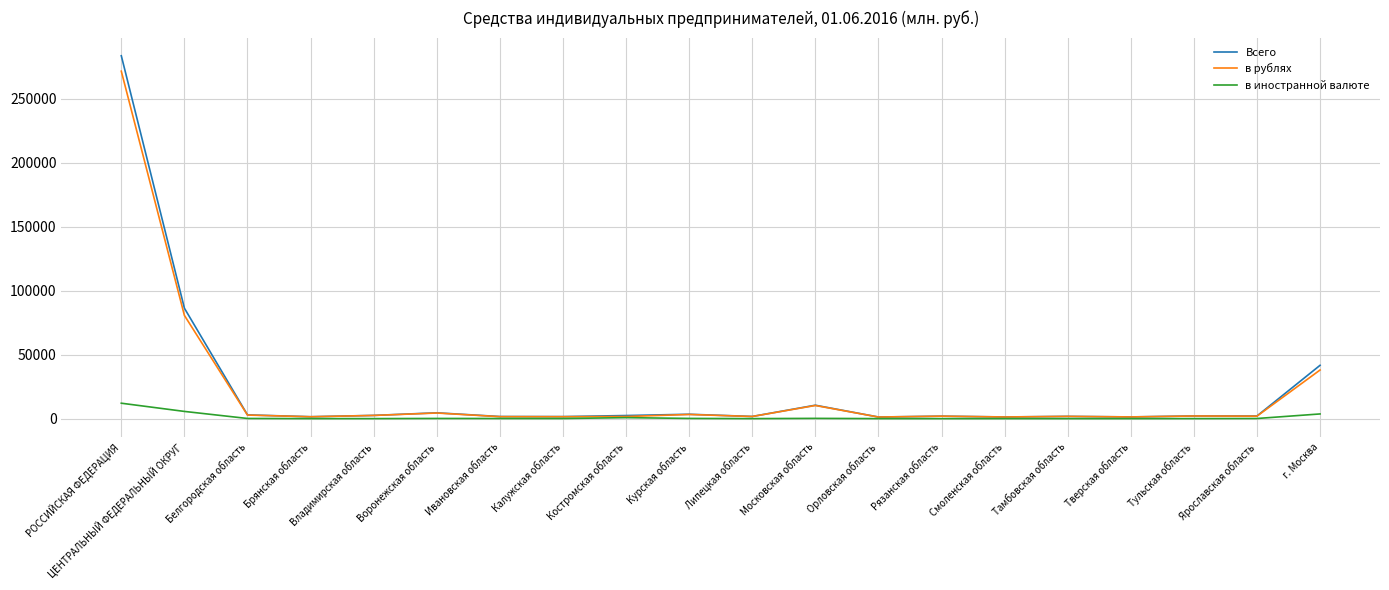

Is this an area chart (filled region under the line)?

No